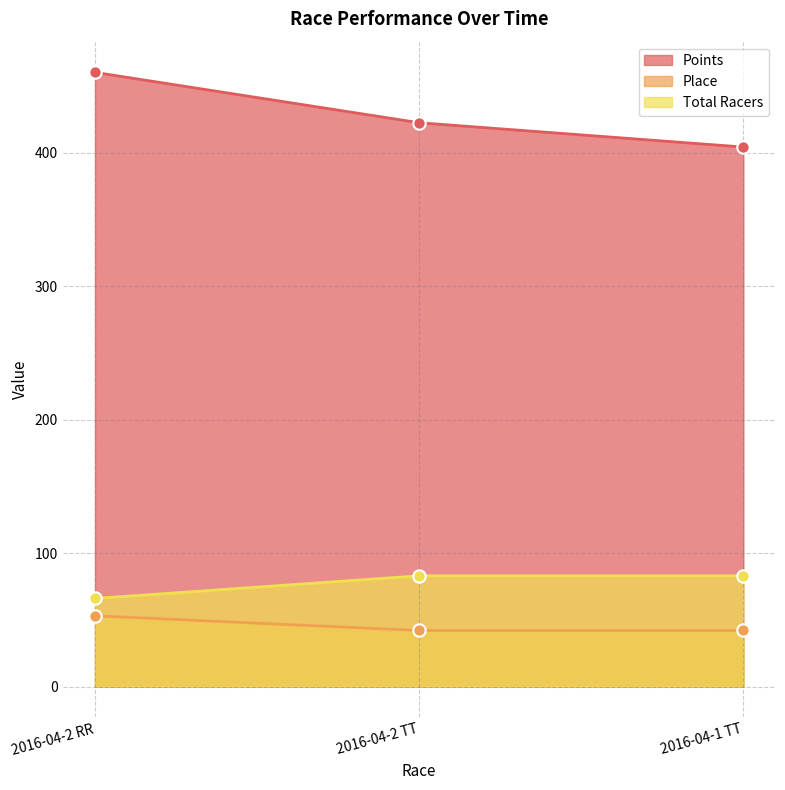

What is the total value across all series at 2016-04-1 TT?

529.3